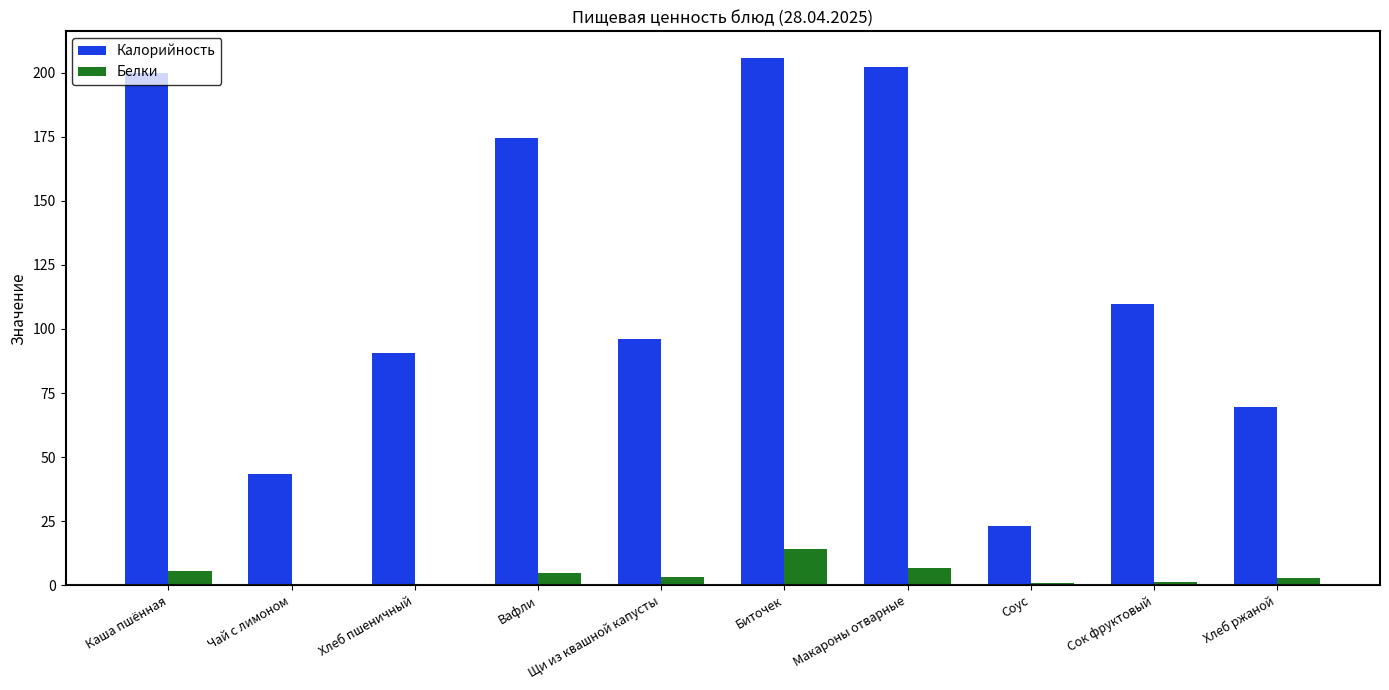

Which series changed the most between Каша пшённая and Вафли?

Калорийность